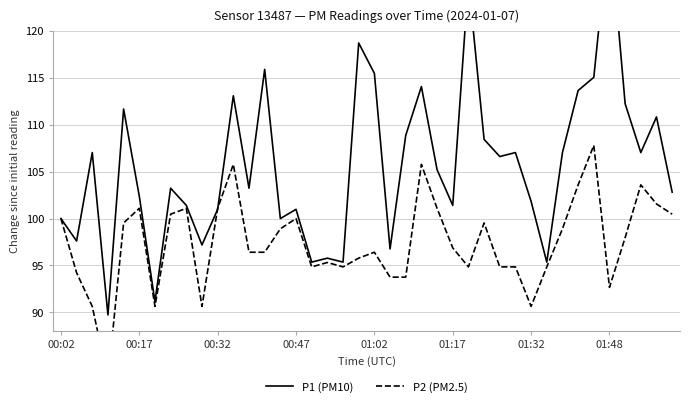

How many times do P1 (PM10) and P2 (PM2.5) cross each other?

2